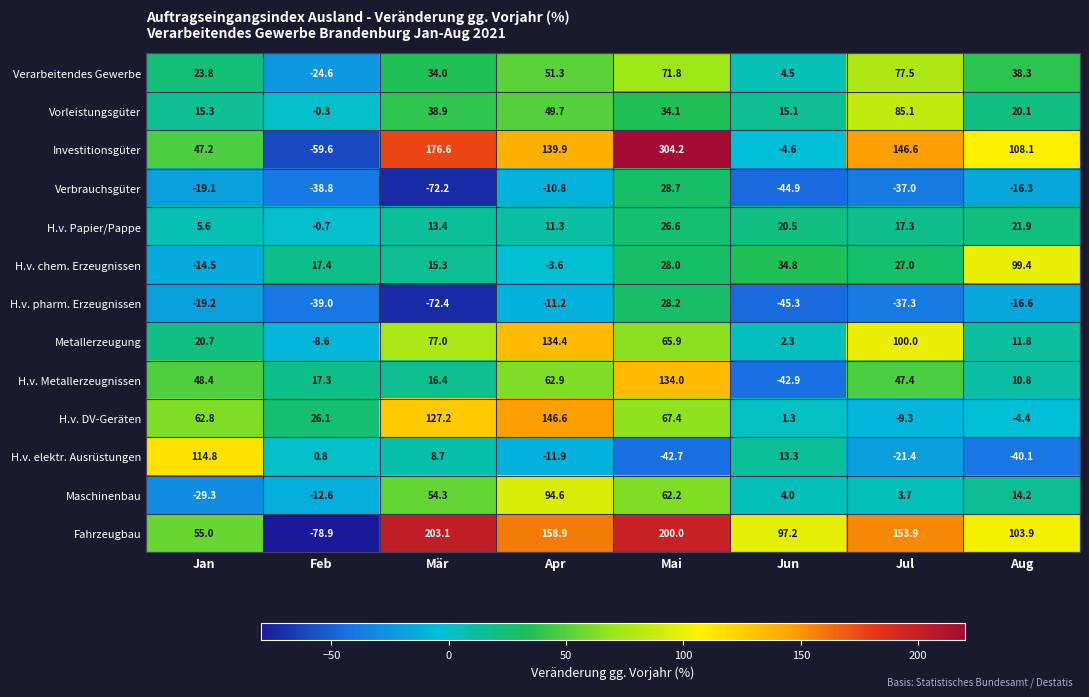

The Vorleistungsgüter series shows 70.0 at Apr. True or false?

False